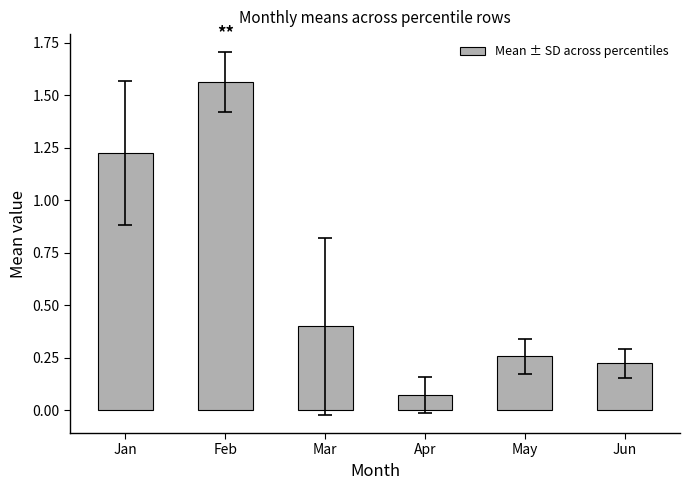

Which label corresponds to the smallest value in the chart?

Apr